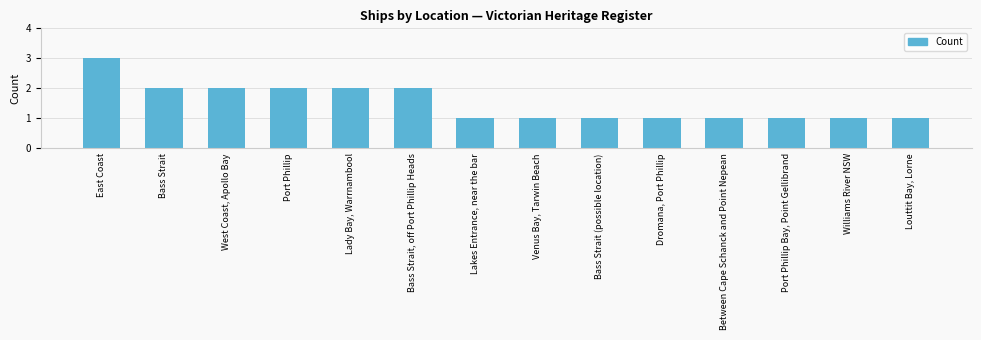

Is it true that the value at East Coast is 2?

False